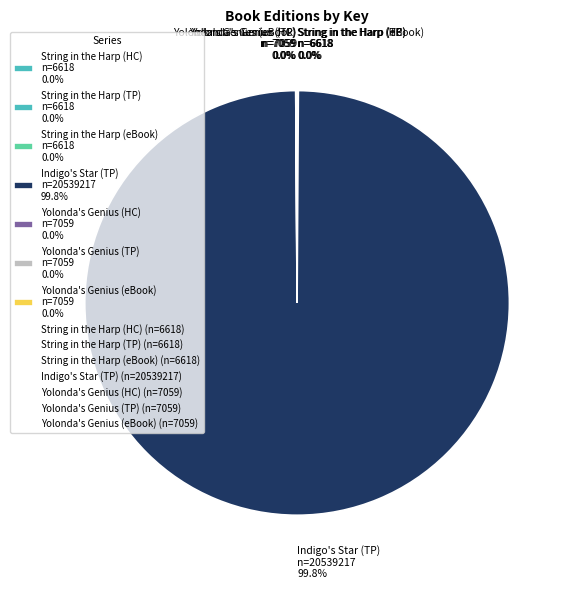

Is Indigo's Star (TP) n=20539217 99.8% the majority of the pie?

Yes